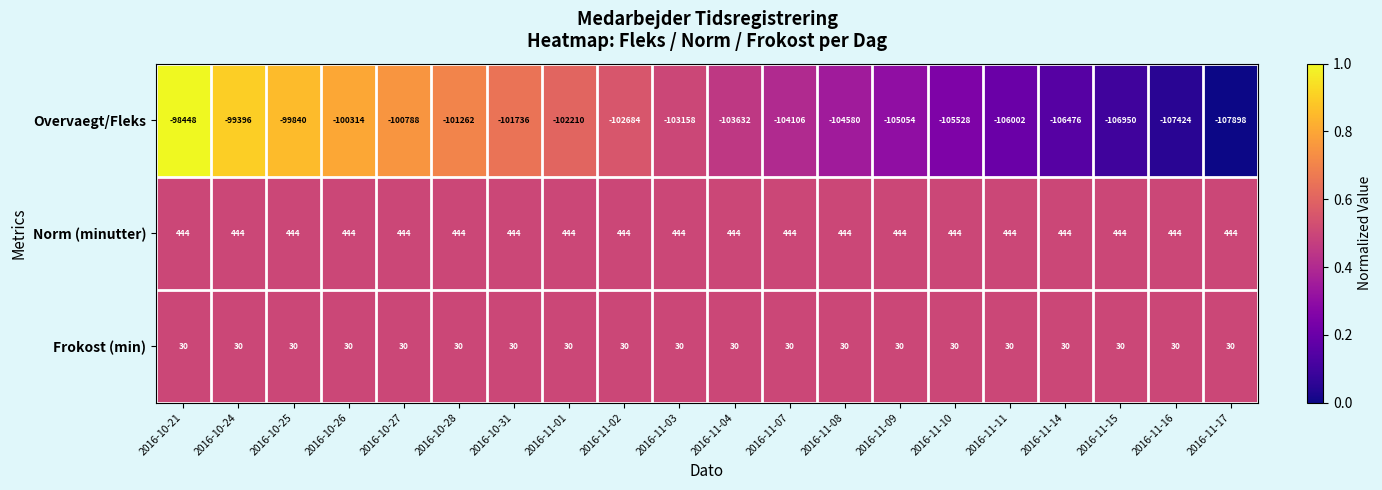

True or false: Norm (minutter) has a value of 594 at 2016-11-17.

False